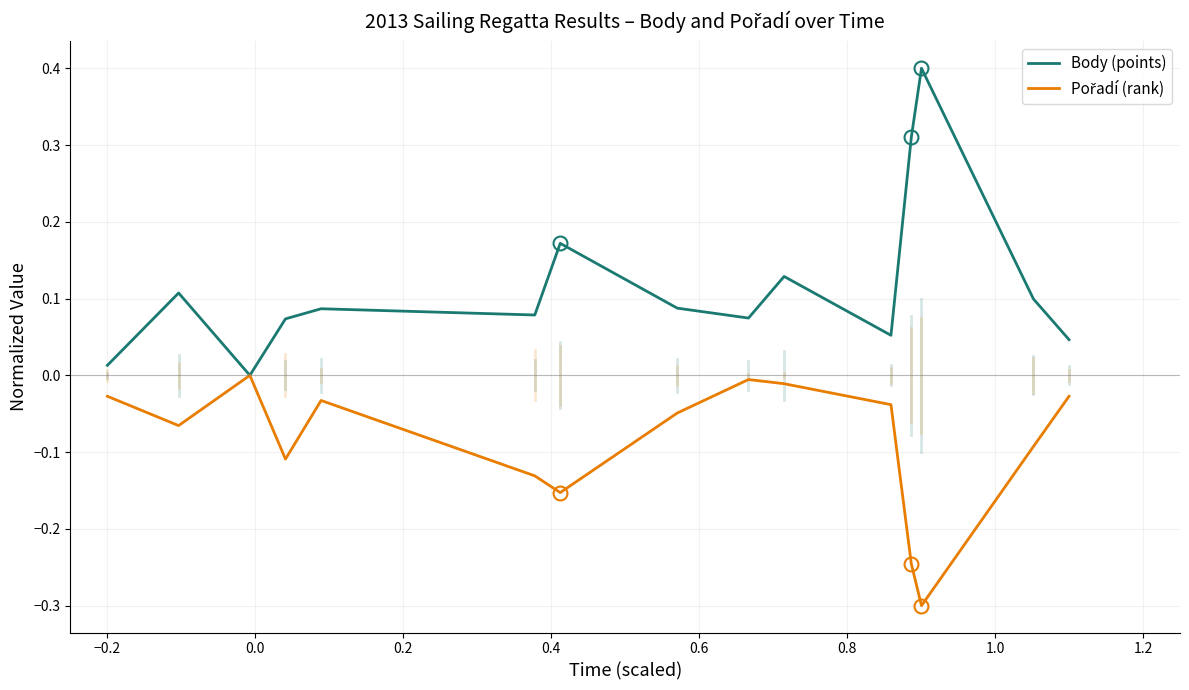

What is the minimum value shown in the chart?

-0.3